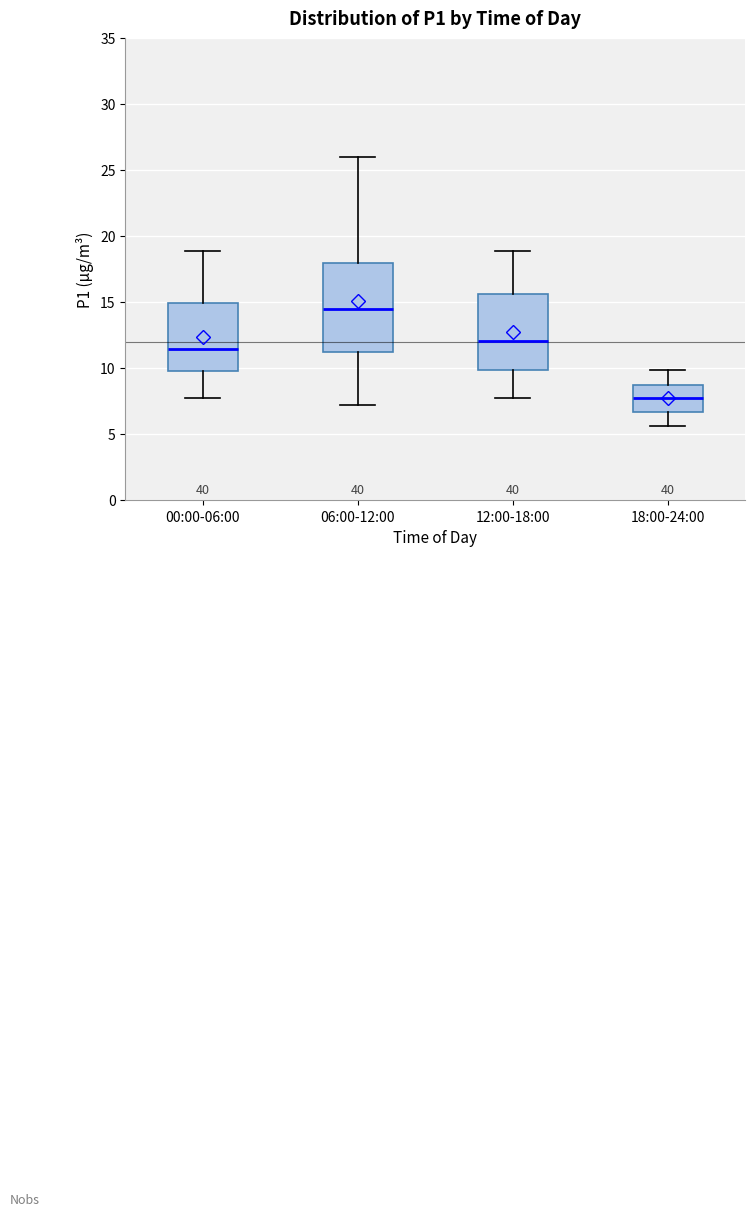

Reading left to right, transcribe this box plot: for each box, give where its median line is, the range the box spans, and where its two whiskers end, as read against the y-axis. The values are not printed on the chart, so give them approximately, as read against the axis.

00:00-06:00: median 11.5, box 10.0 to 15.0, whiskers 7.5 to 19.0
06:00-12:00: median 14.5, box 11.0 to 18.0, whiskers 7.0 to 26.0
12:00-18:00: median 12.0, box 10.0 to 15.5, whiskers 7.5 to 19.0
18:00-24:00: median 7.5, box 6.5 to 8.5, whiskers 5.5 to 10.0